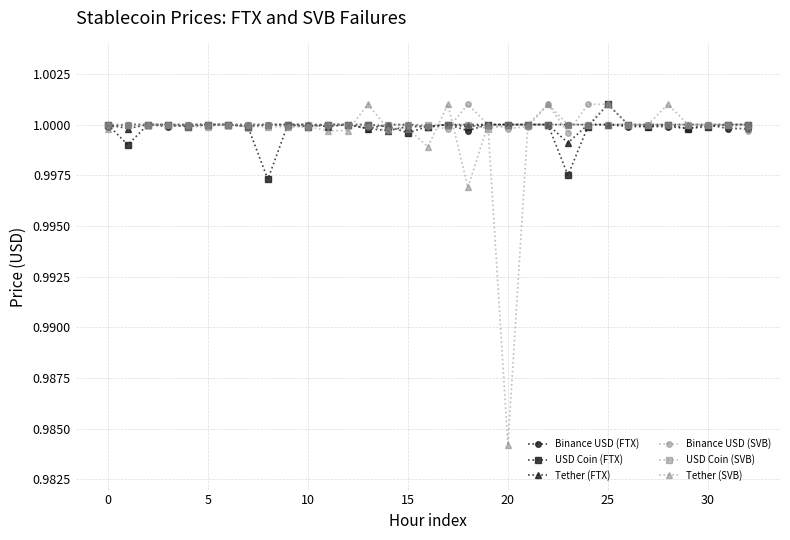

True or false: Binance USD (FTX) has more than 1 interior local peaks.

True